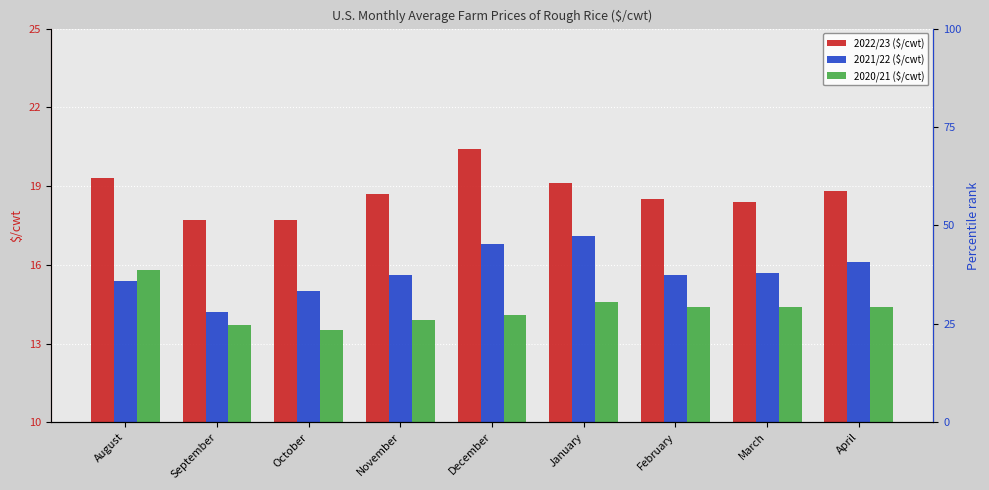

At which label does 2021/22 ($/cwt) first exceed 15?

August